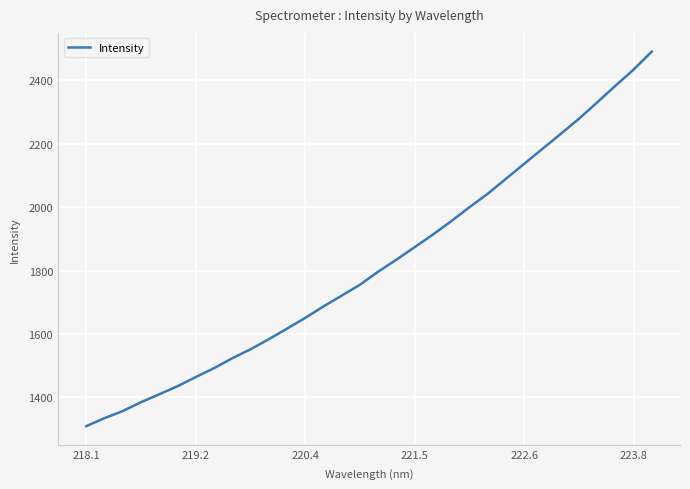

What is the smallest value displayed?

1309.6